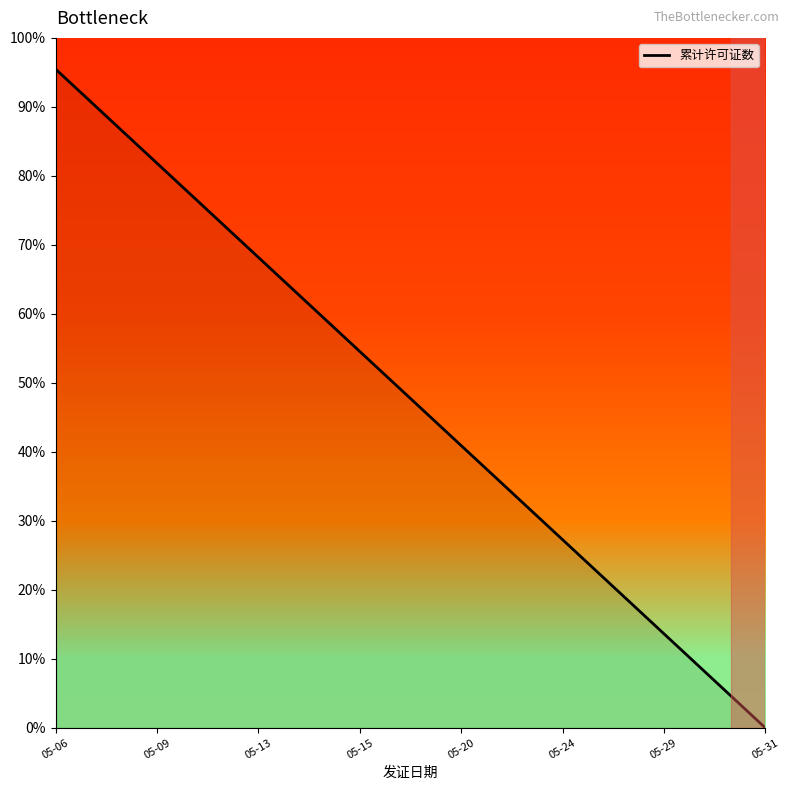

What is the greatest value displayed?

95.5